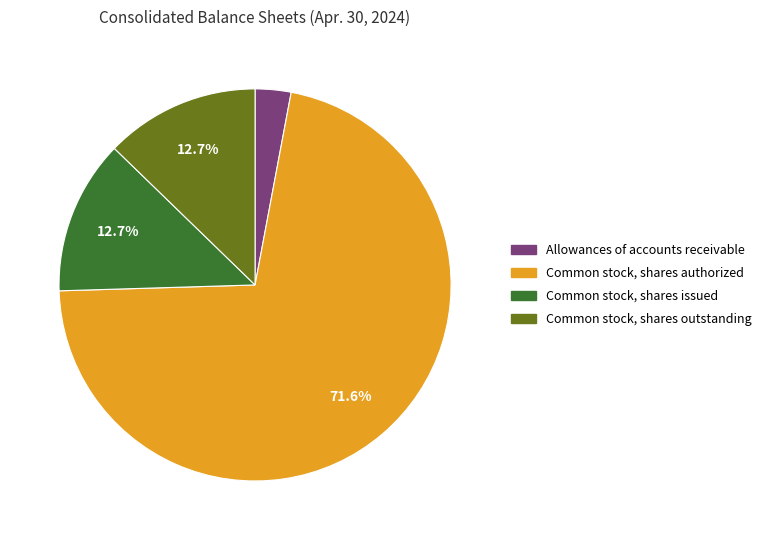

True or false: Common stock, shares issued accounts for 26% of the total.

False